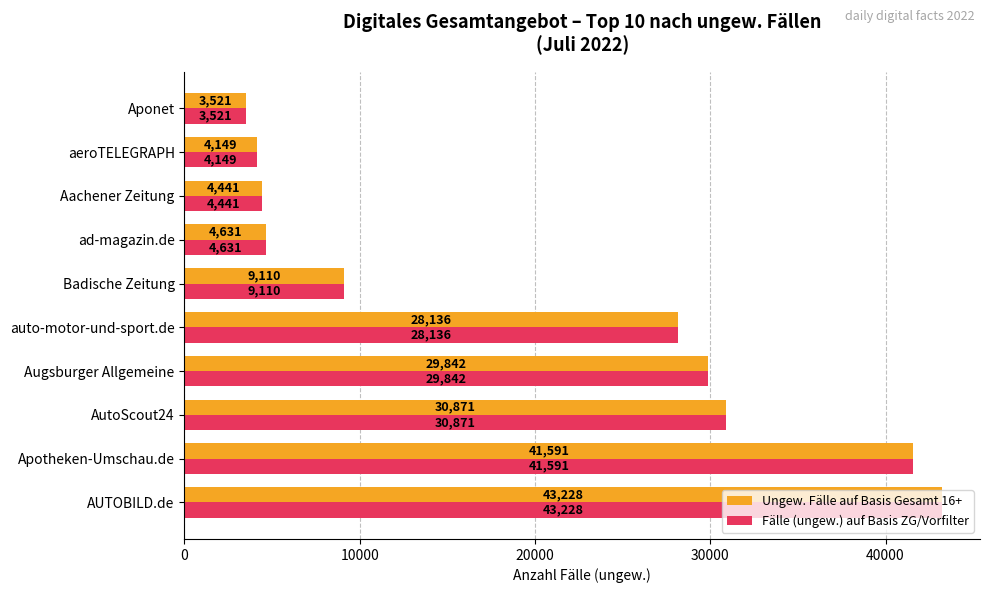

What is the maximum value shown in the chart?

43228